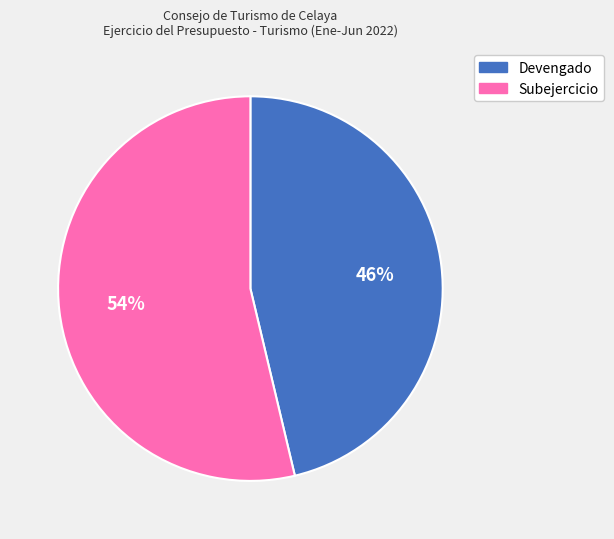

The Subejercicio slice represents 44% of the pie. True or false?

False